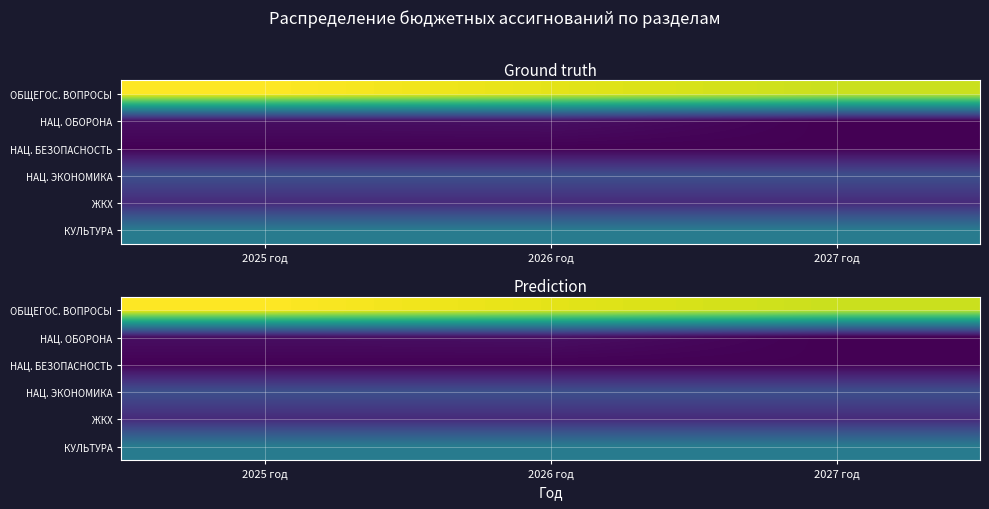

The НАЦ. ОБОРОНА series shows 0 at 2027 год. True or false?

True